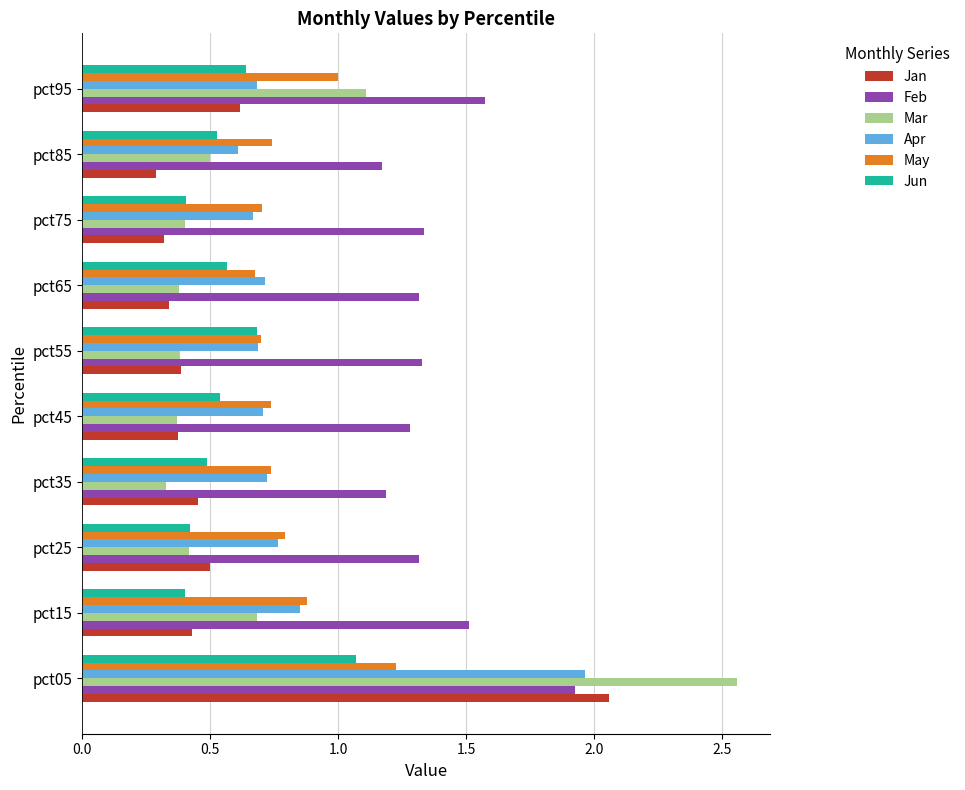

Which series has the largest total across all categories?

Feb